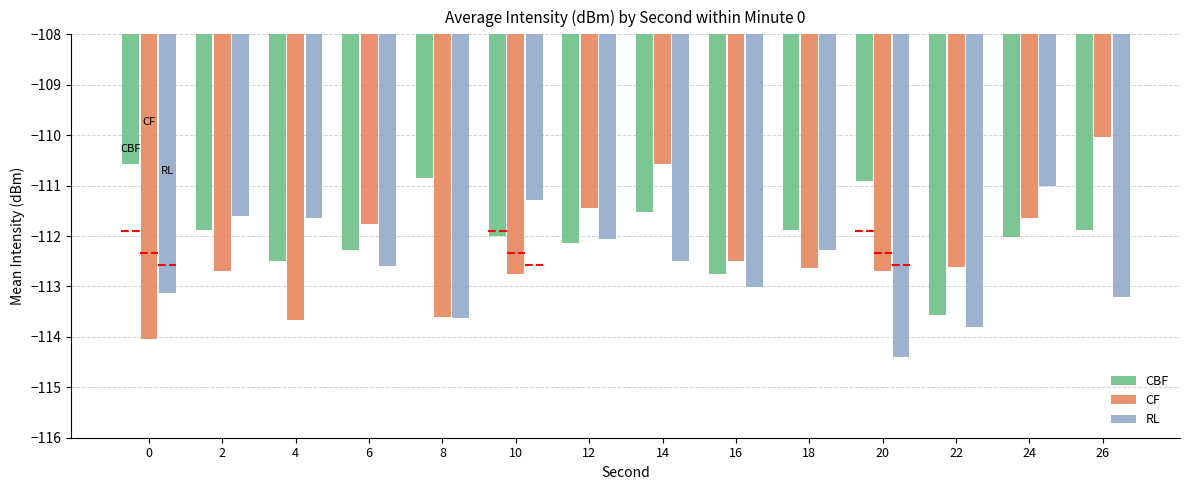

Is it true that CBF equals -37.6 at 6?

False